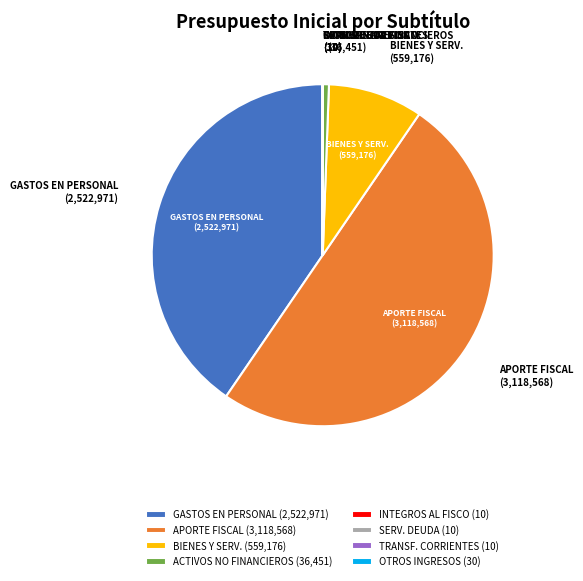

Combined, do APORTE FISCAL (3,118,568) and GASTOS EN PERSONAL (2,522,971) account for over 50%?

Yes